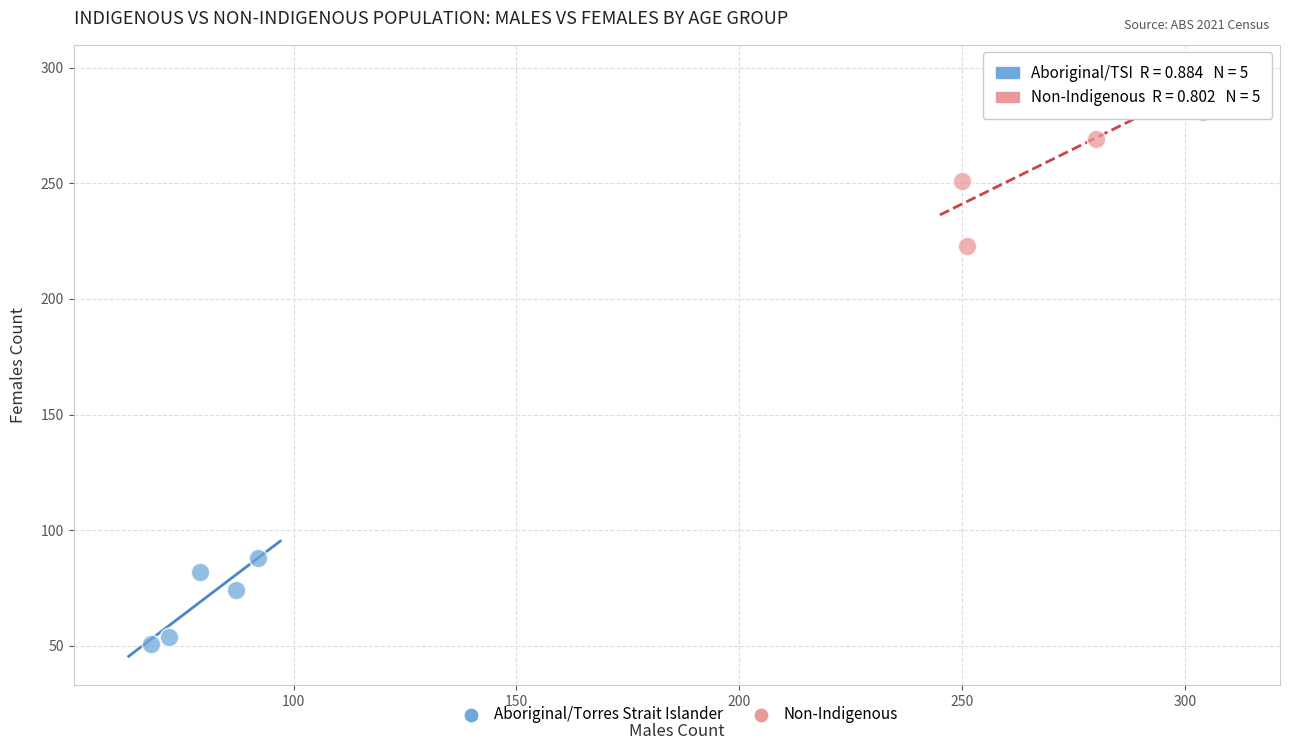

Which series has the widest spread of Y values?

Non-Indigenous